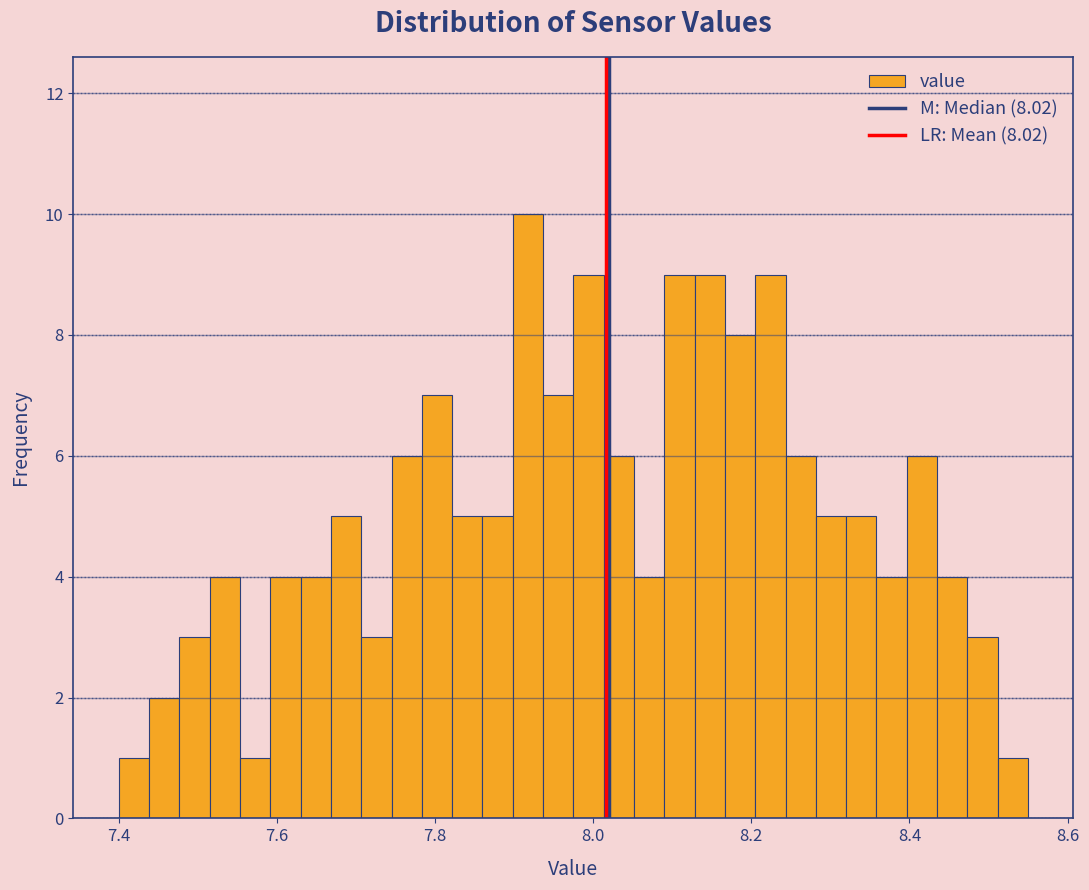

Read against the x-axis, roughly where is the centre of the tallest bar?

7.92